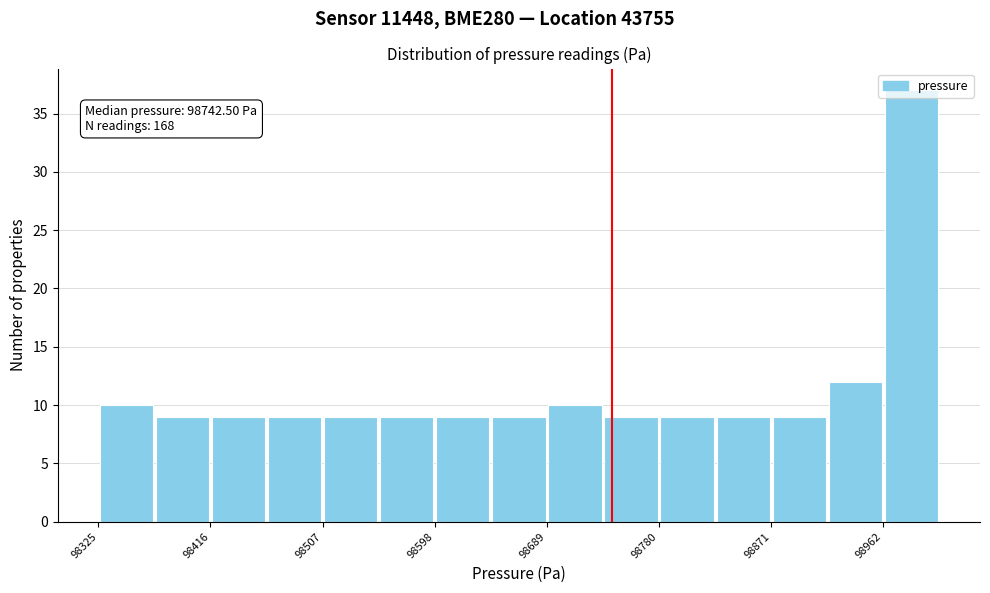

Which range on the x-axis has the tallest bar?

98960 to 99010